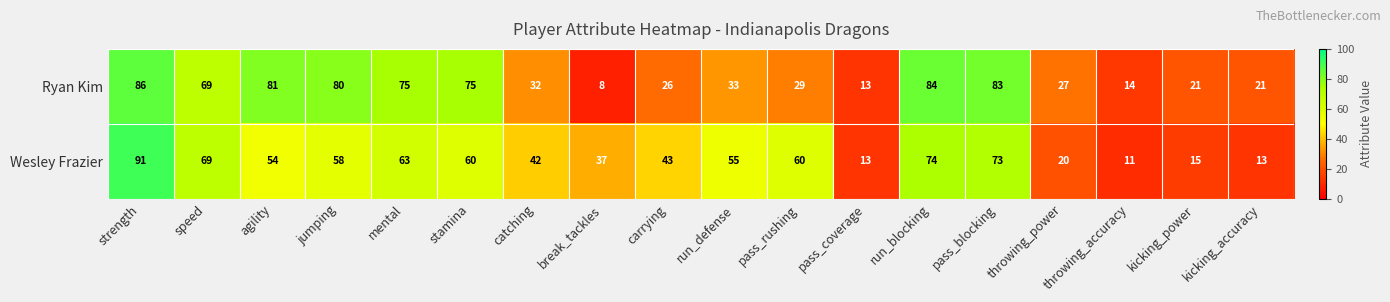

What value does the Ryan Kim series have at strength?

86